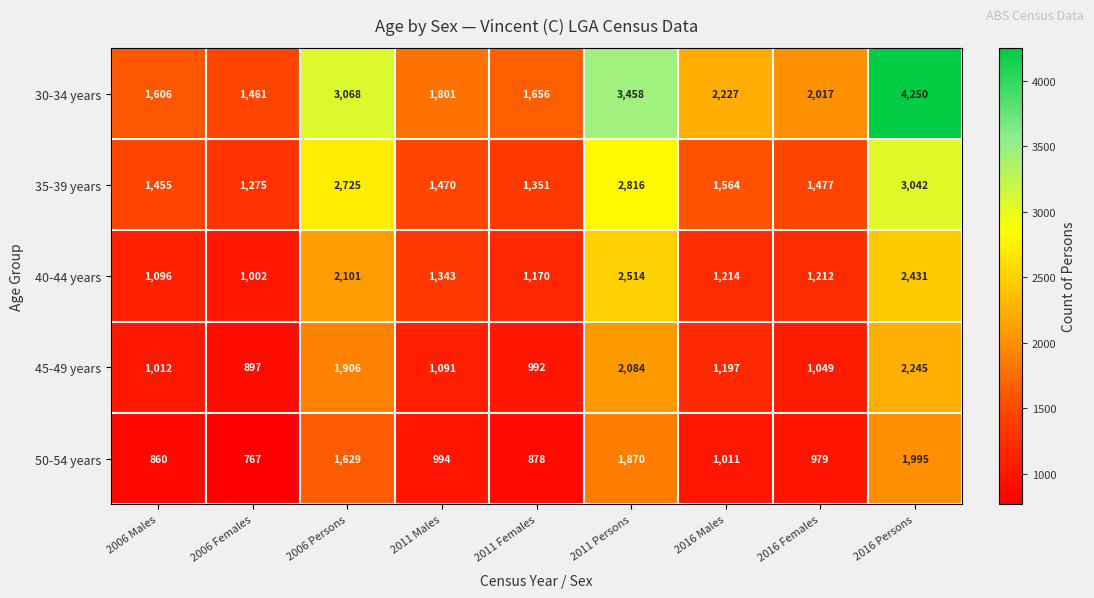

What is the smallest value displayed?

767